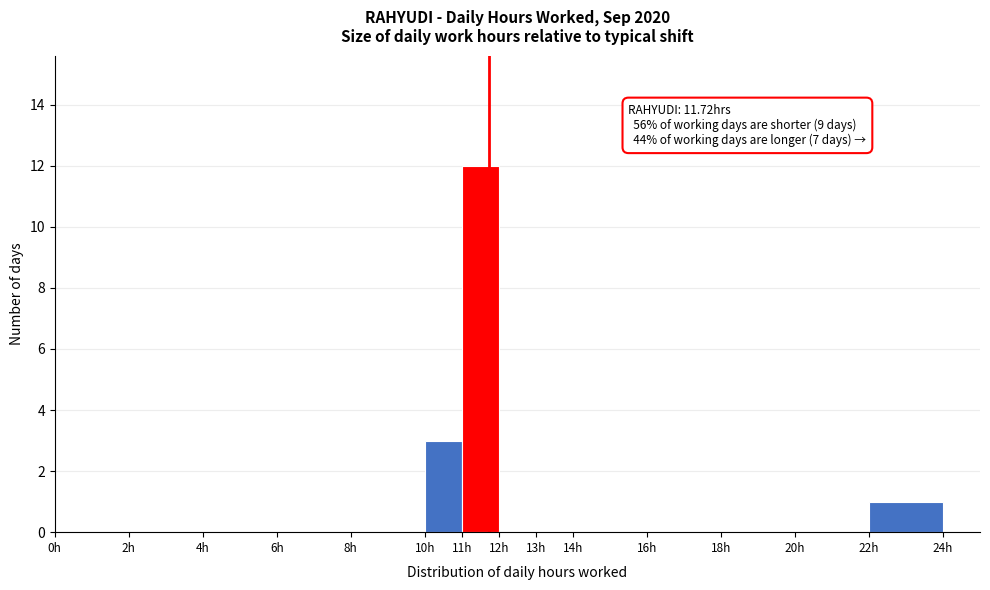

Which range on the x-axis has the tallest bar?

11 to 12